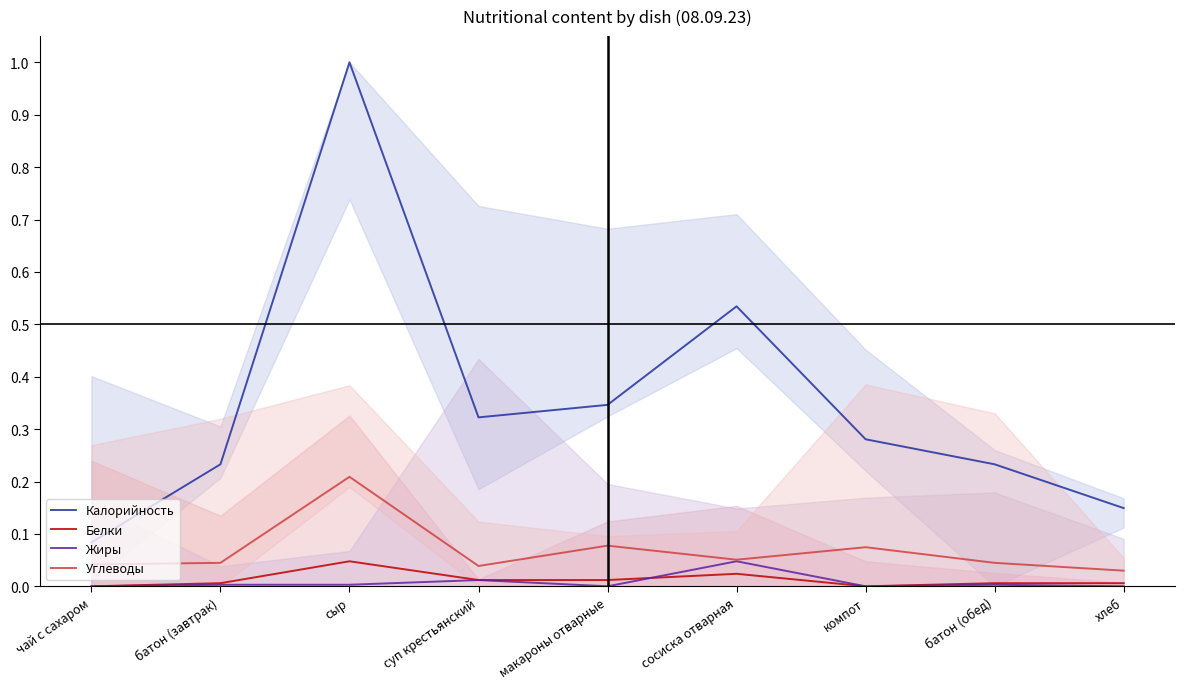

True or false: Жиры and Углеводы cross at least once.

False